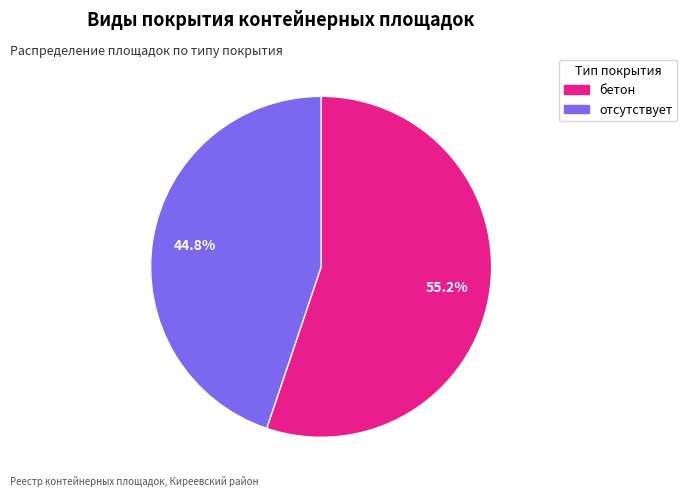

Rank the categories by value from highest to lowest.

бетон, отсутствует